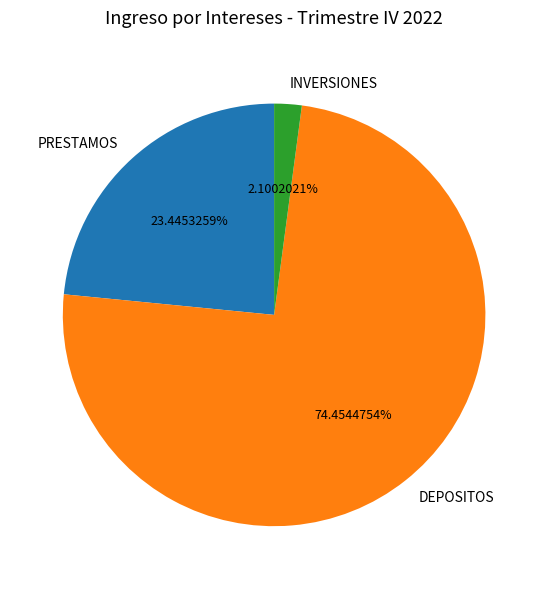

To the nearest percent, what is the combined percentage of INVERSIONES and PRESTAMOS?

26%